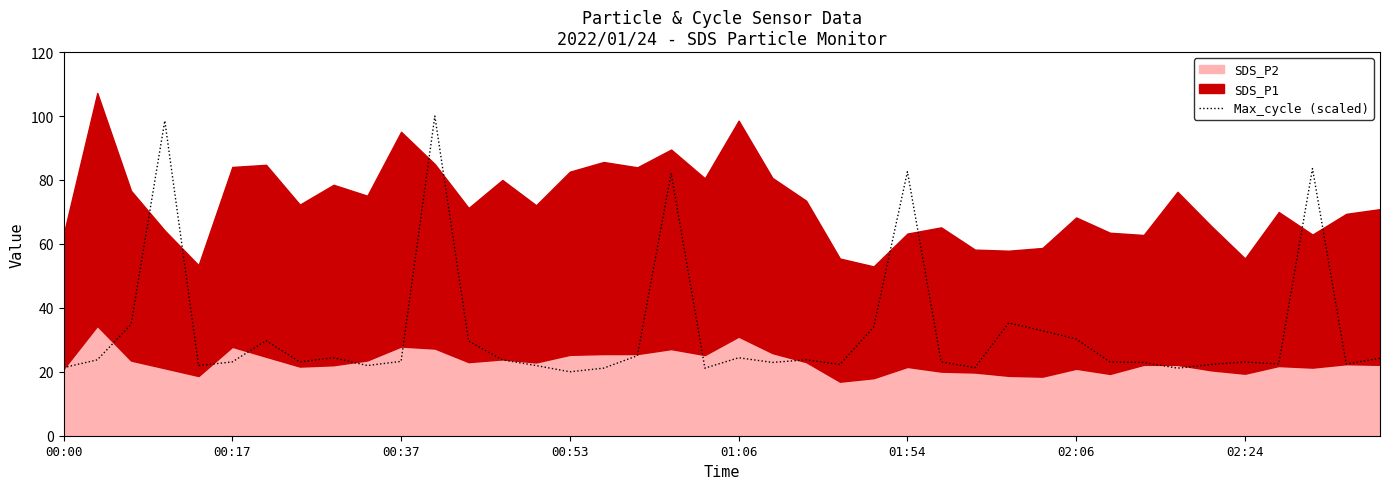

True or false: Max_cycle (scaled) has a value of 30.2 at 02:06.

True